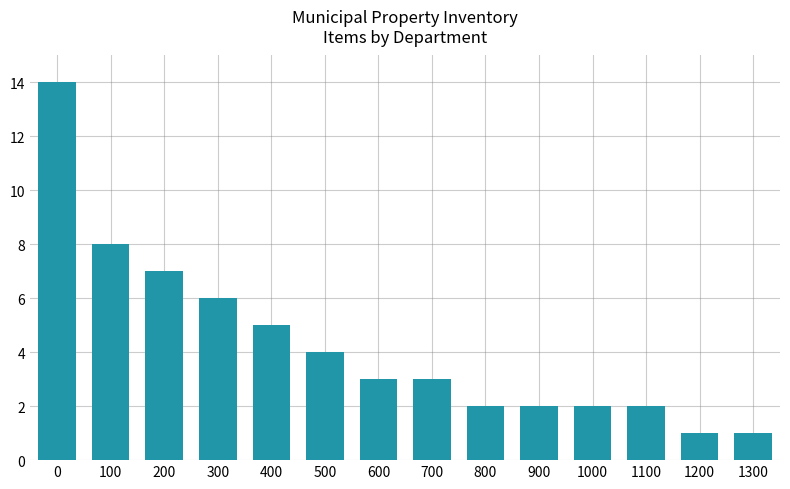

What is the ratio of the value at 500 to the value at 1200?

4.0